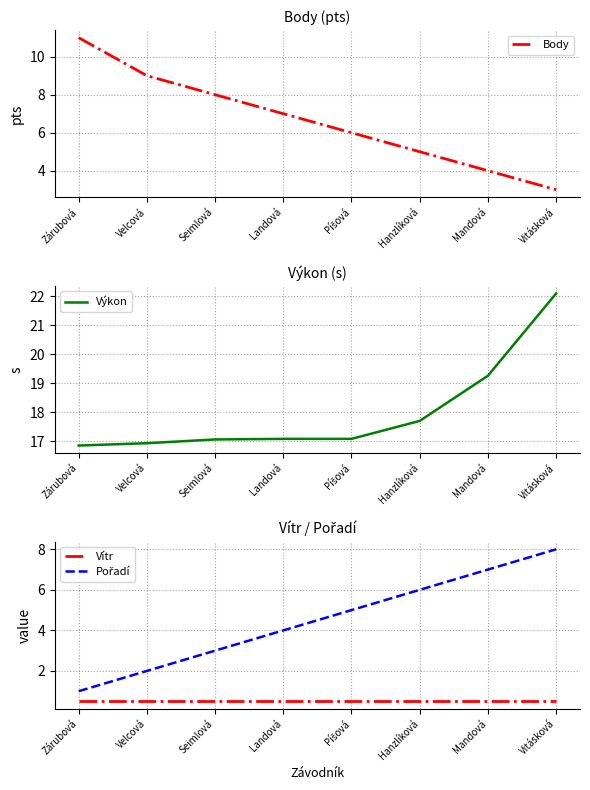

How many categories are shown in the chart?

8